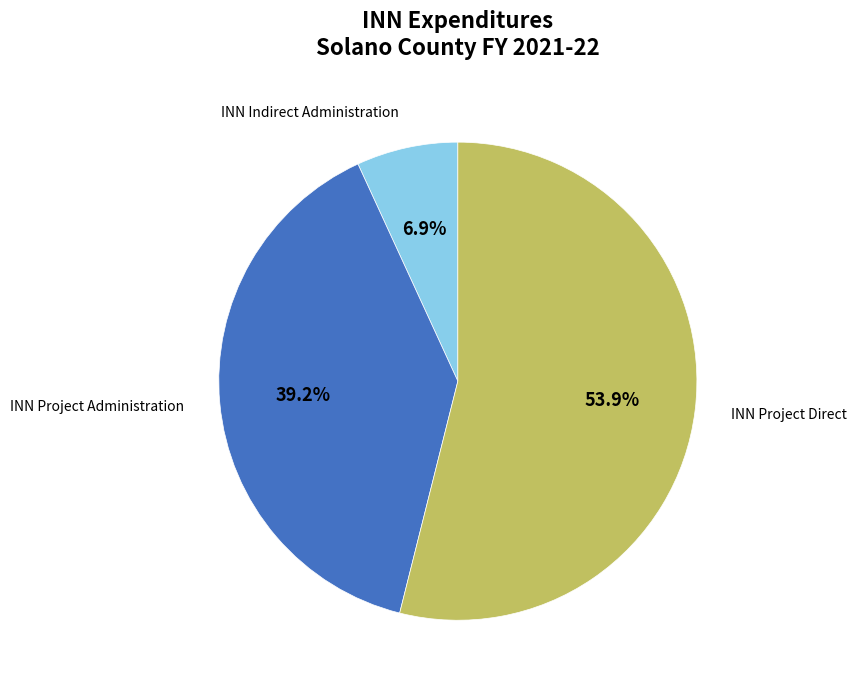

Is it true that INN Project Administration is 1% of the pie?

False